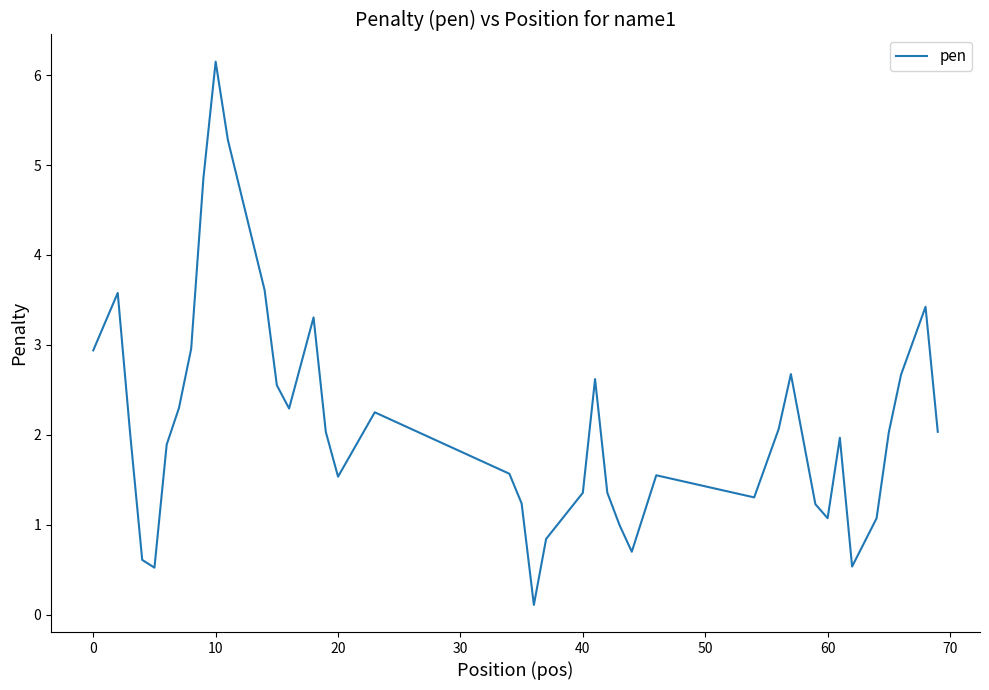

What is the greatest value displayed?

6.1